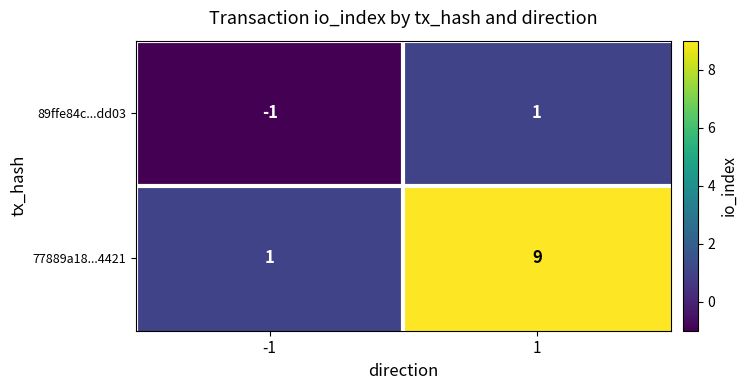

What is the difference between the maximum and minimum values in the 77889a18...4421 series?

8